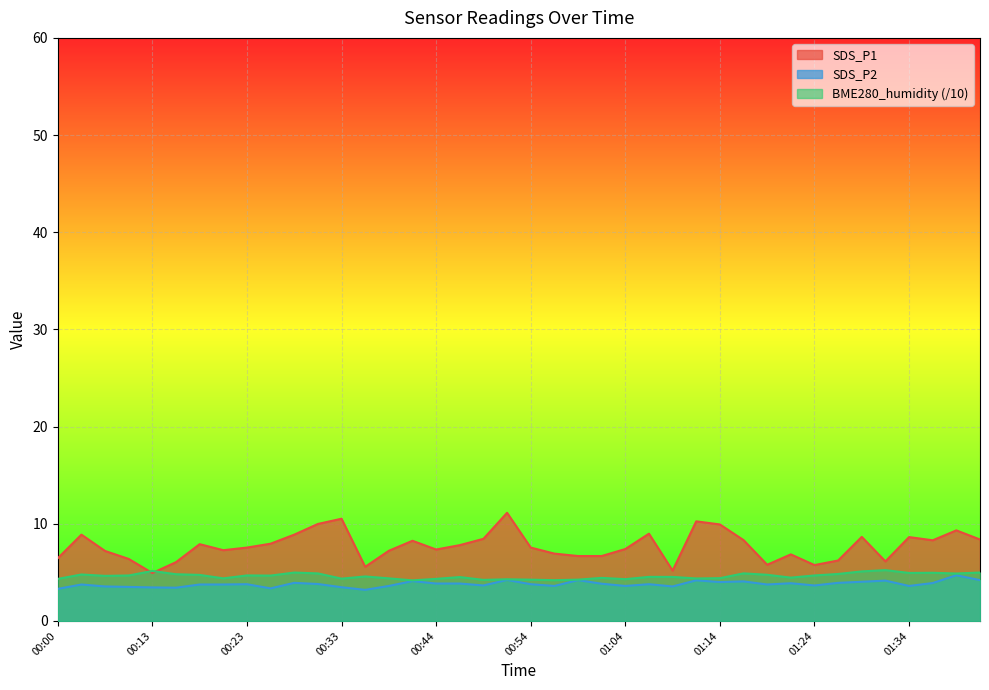

True or false: SDS_P2 has a value of 3.8 at 00:54.

True